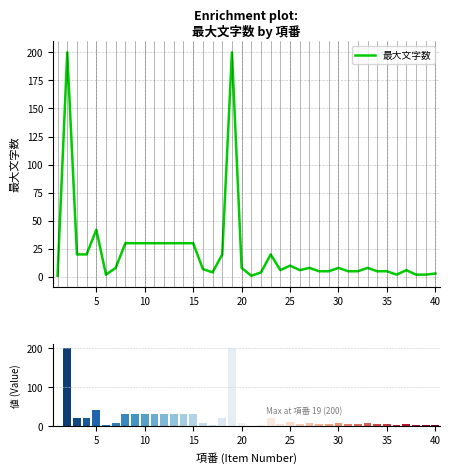

What is the highest value of the 最大文字数 series?

200